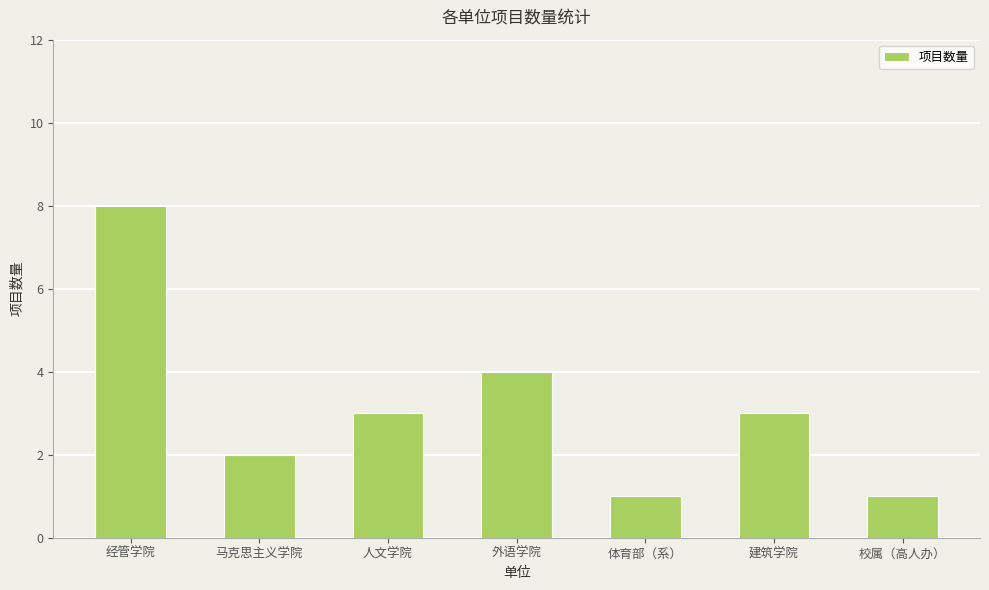

What is the value of the 7th bar from the left?

1